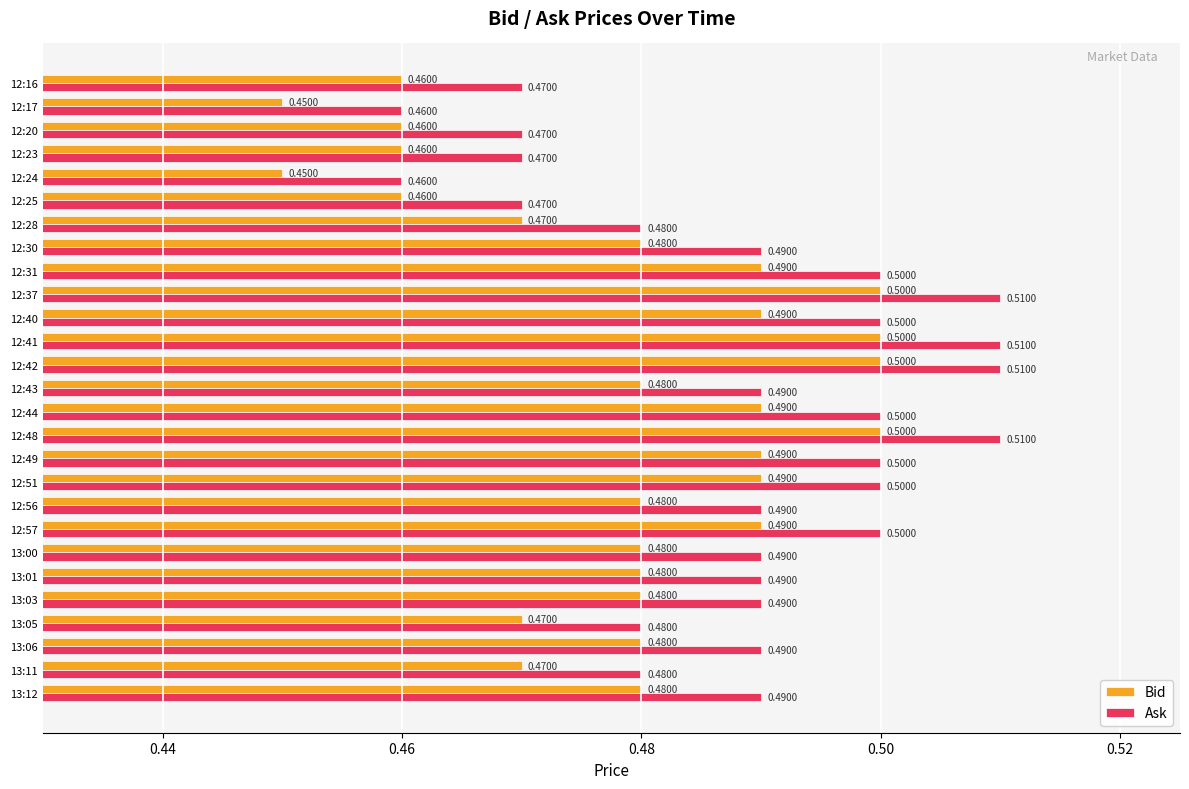

What is the total value across all series at 12:20?

0.9